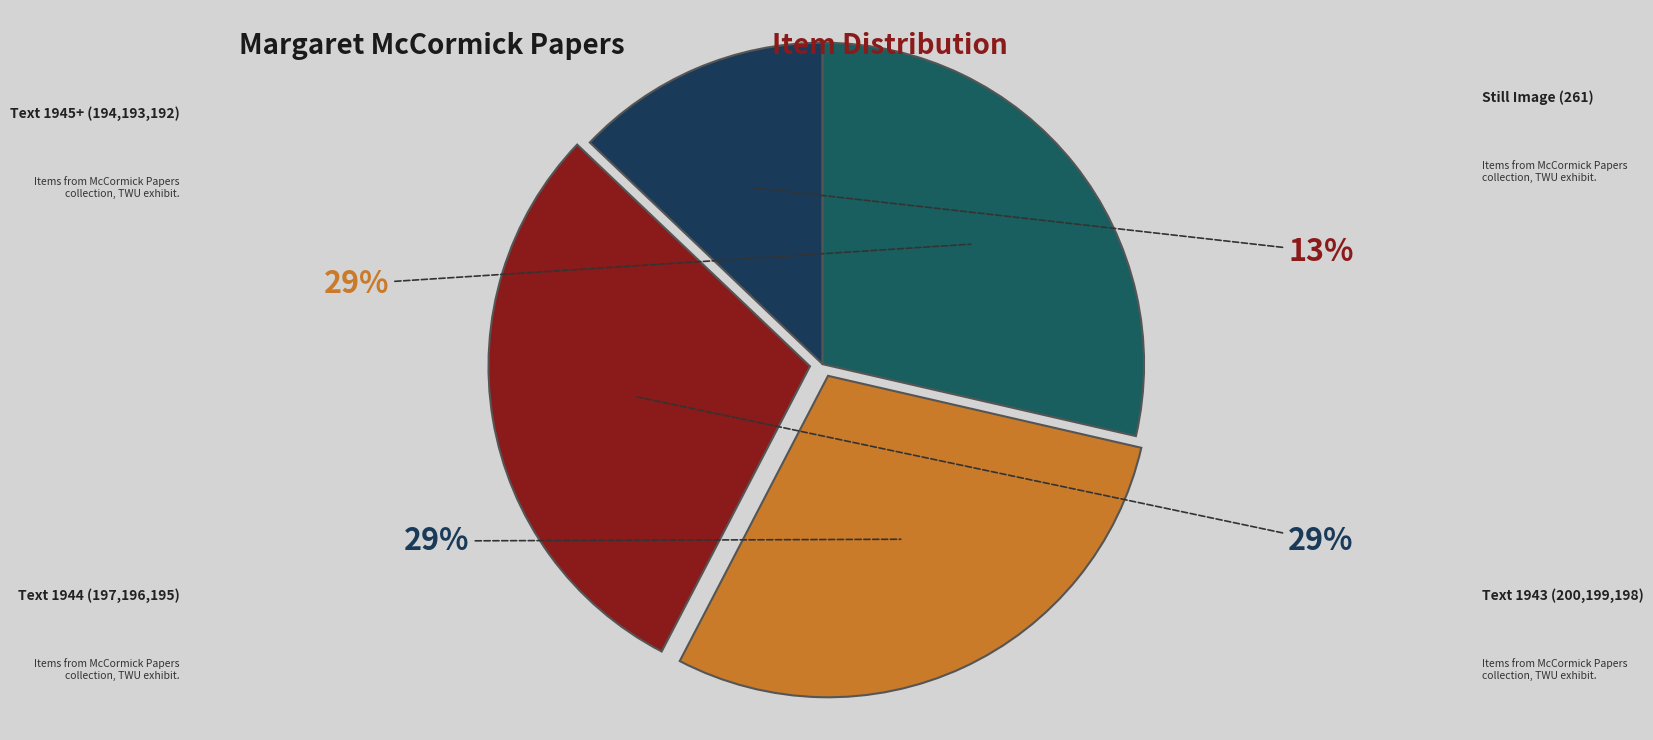

To the nearest percent, what is the average slice percentage?

25%